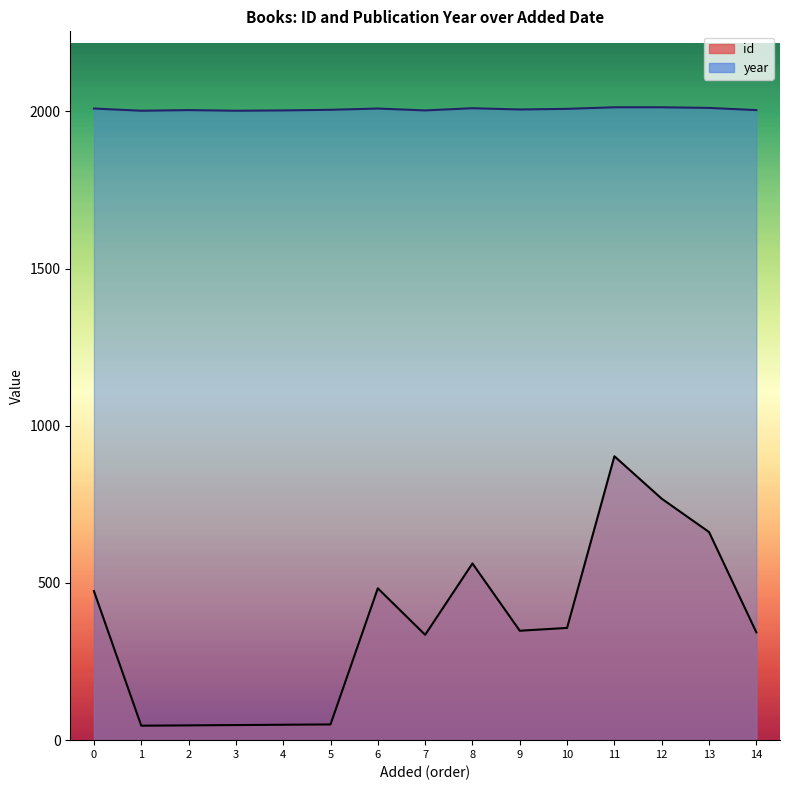

True or false: id has more than 0 points higher than both neighbors.

True